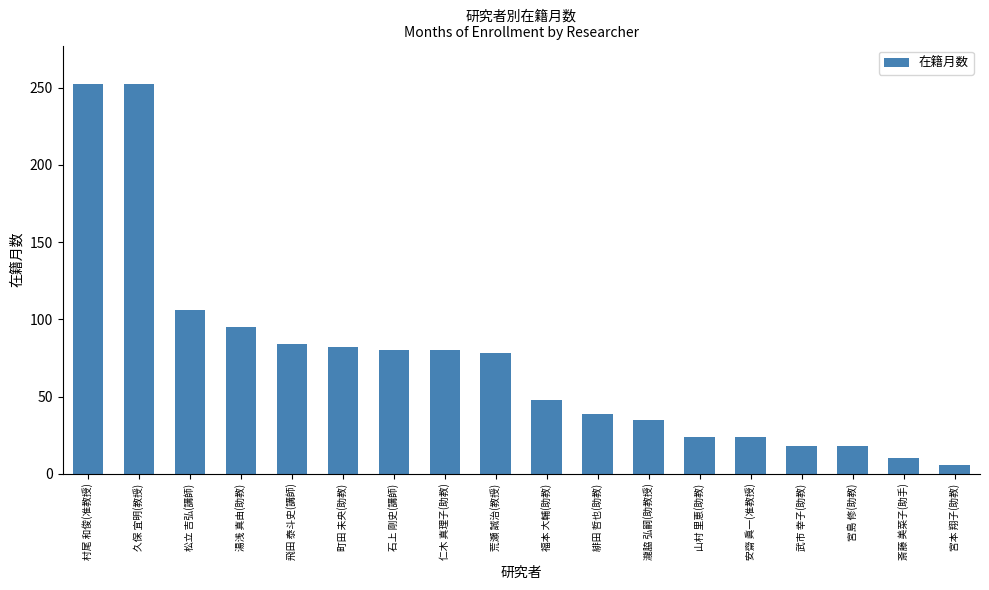

Are the bars grouped side by side (vs. stacked)?

No